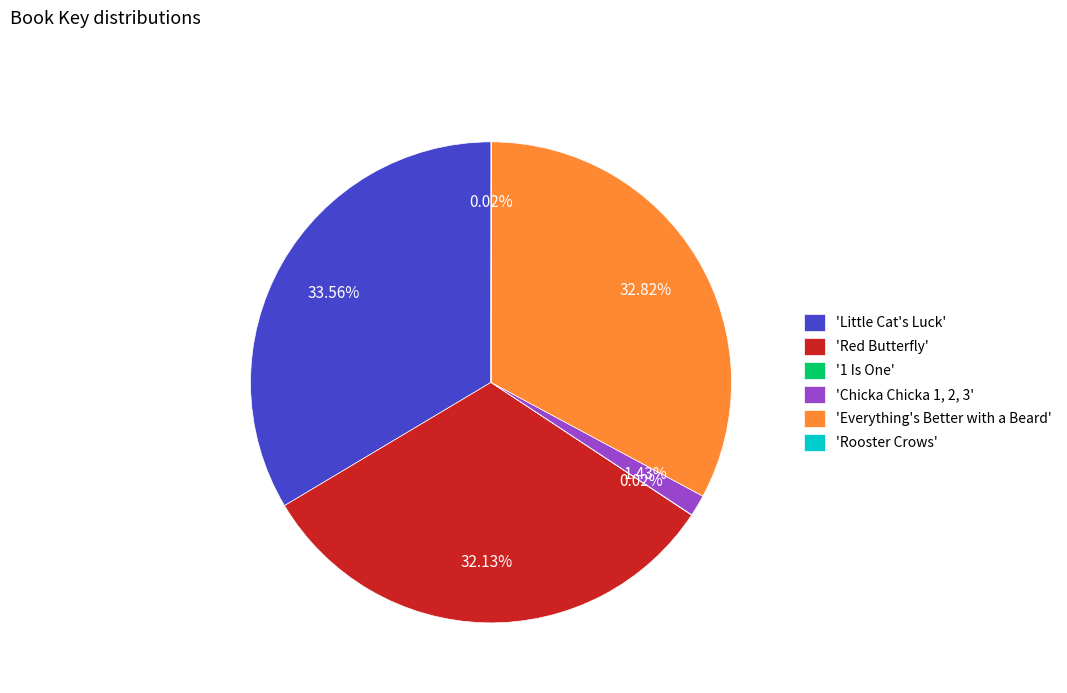

Approximately how many times larger is the value at 'Everything's Better with a Beard' compared to 'Red Butterfly'?

1.0